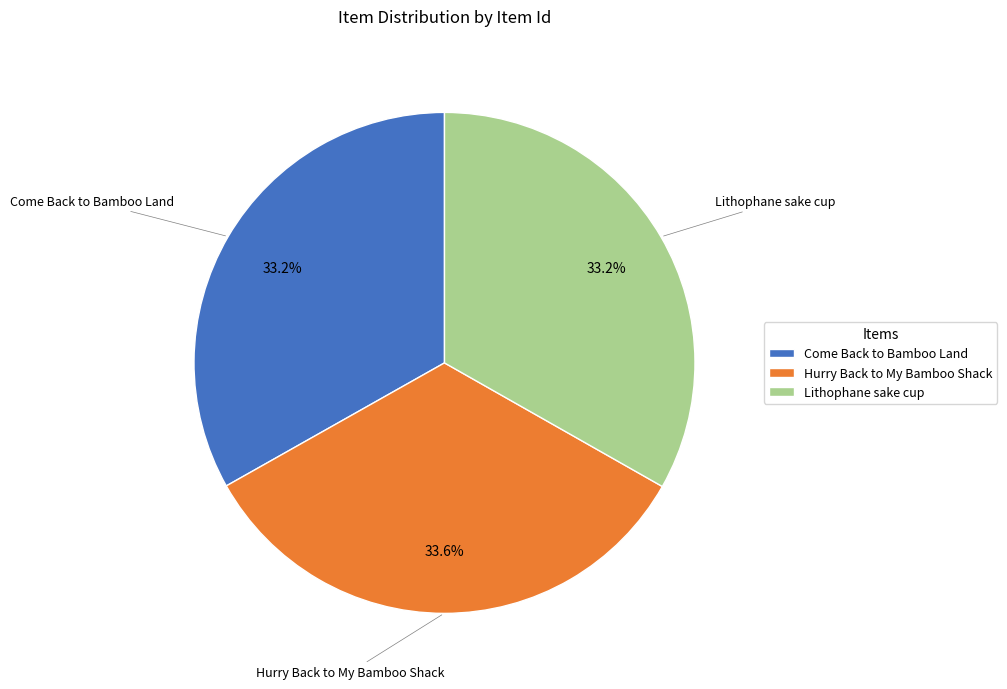

To the nearest percent, what is the combined percentage of Come Back to Bamboo Land and Lithophane sake cup?

66%